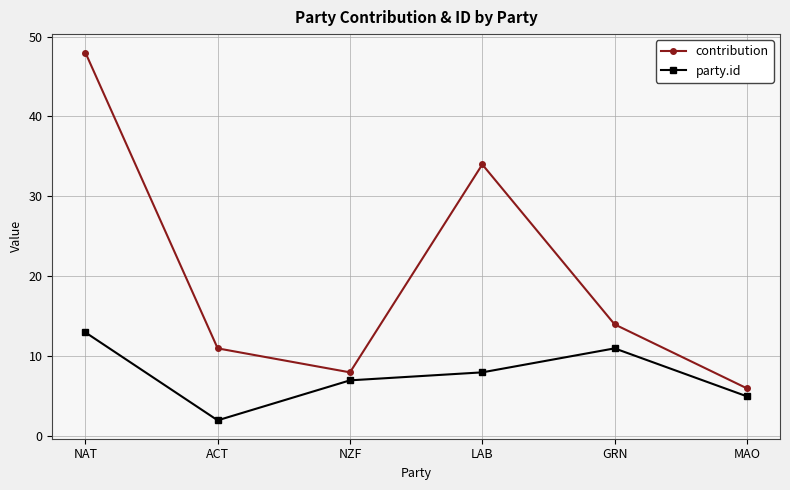

What is the spread (max minus min) of values at LAB?

26